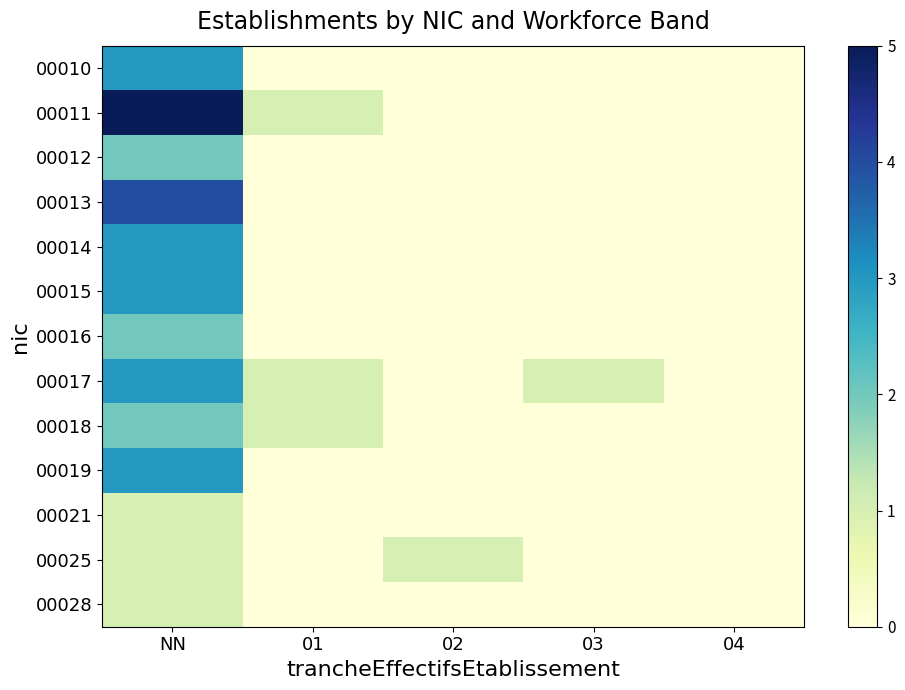

What is the difference between the maximum and second lowest values in the 00012 series?

2